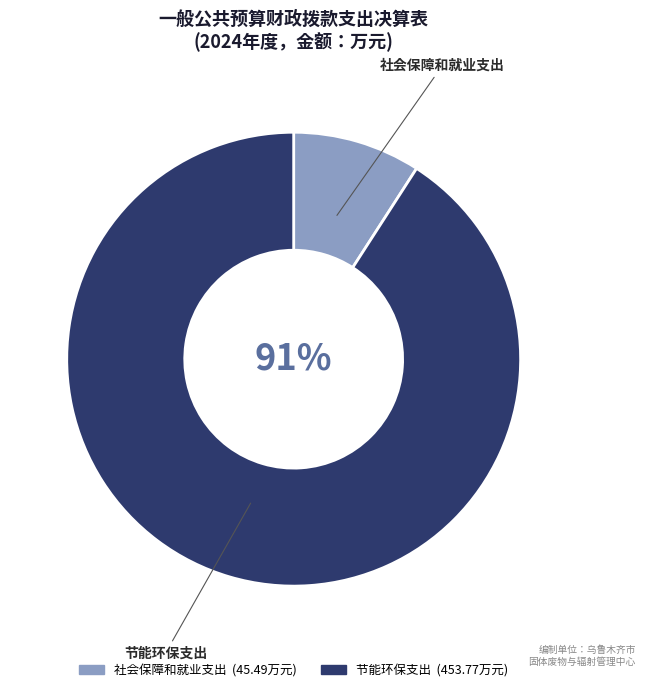

Is it true that 节能环保支出 is 91% of the pie?

True